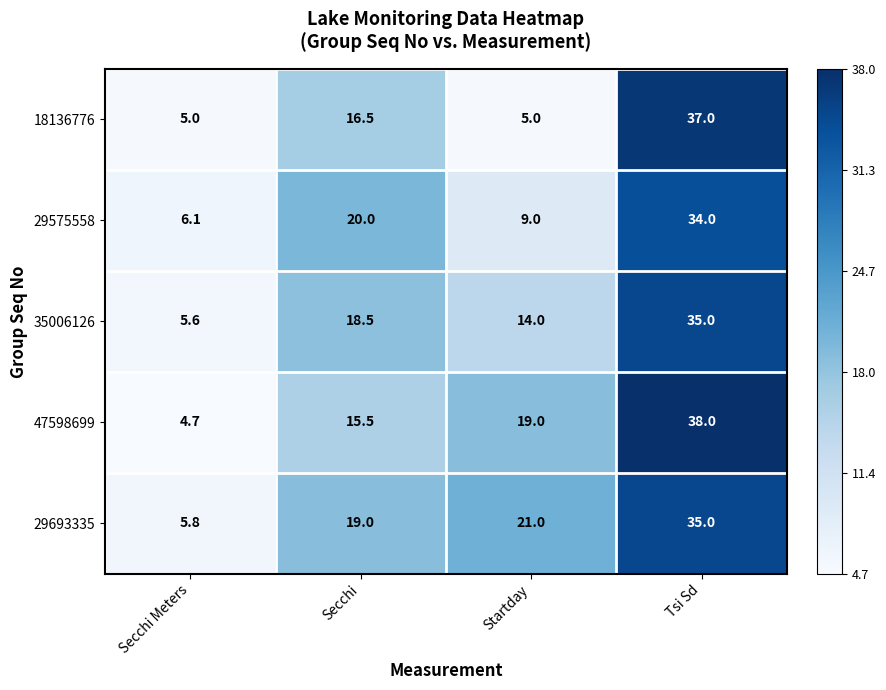

Is the value of 35006126 at Tsi Sd greater than the value of 29575558 at Startday?

Yes